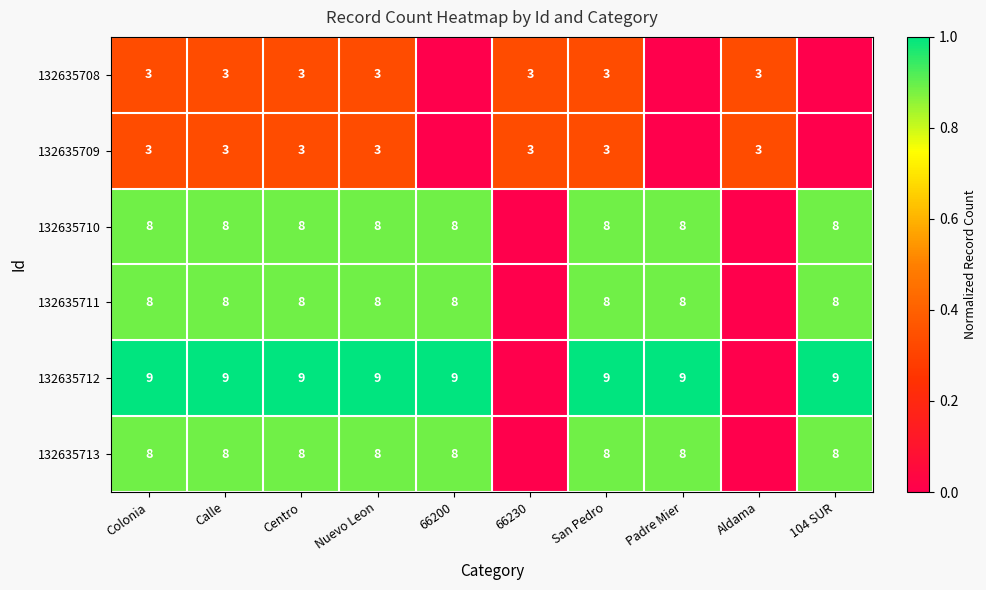

What is the sum of the 132635710 values at Centro and 66200?

16